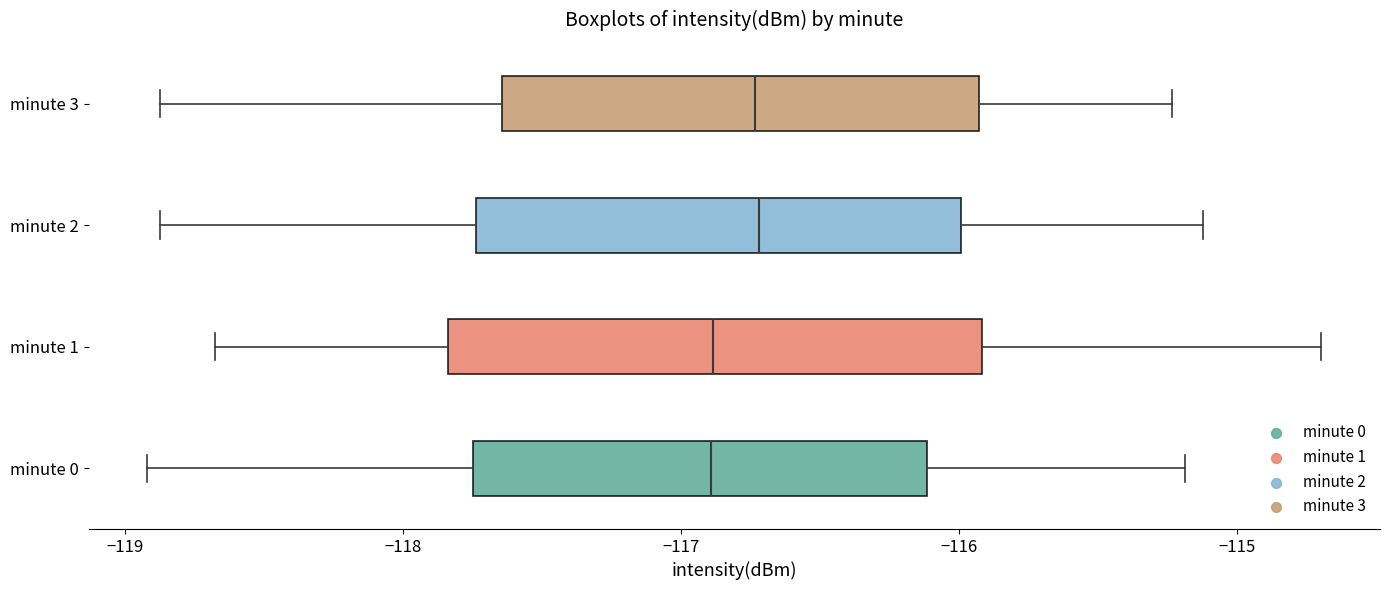

Reading bottom to top, transcribe this box plot: for each box, give where its median line is, the range the box spans, and where its two whiskers end, as read against the x-axis. The values are not printed on the chart, so give them approximately, as read against the axis.

minute 0: median -116.9, box -117.7 to -116.1, whiskers -118.9 to -115.2
minute 1: median -116.9, box -117.8 to -115.9, whiskers -118.7 to -114.7
minute 2: median -116.7, box -117.7 to -116.0, whiskers -118.9 to -115.1
minute 3: median -116.7, box -117.6 to -115.9, whiskers -118.9 to -115.2